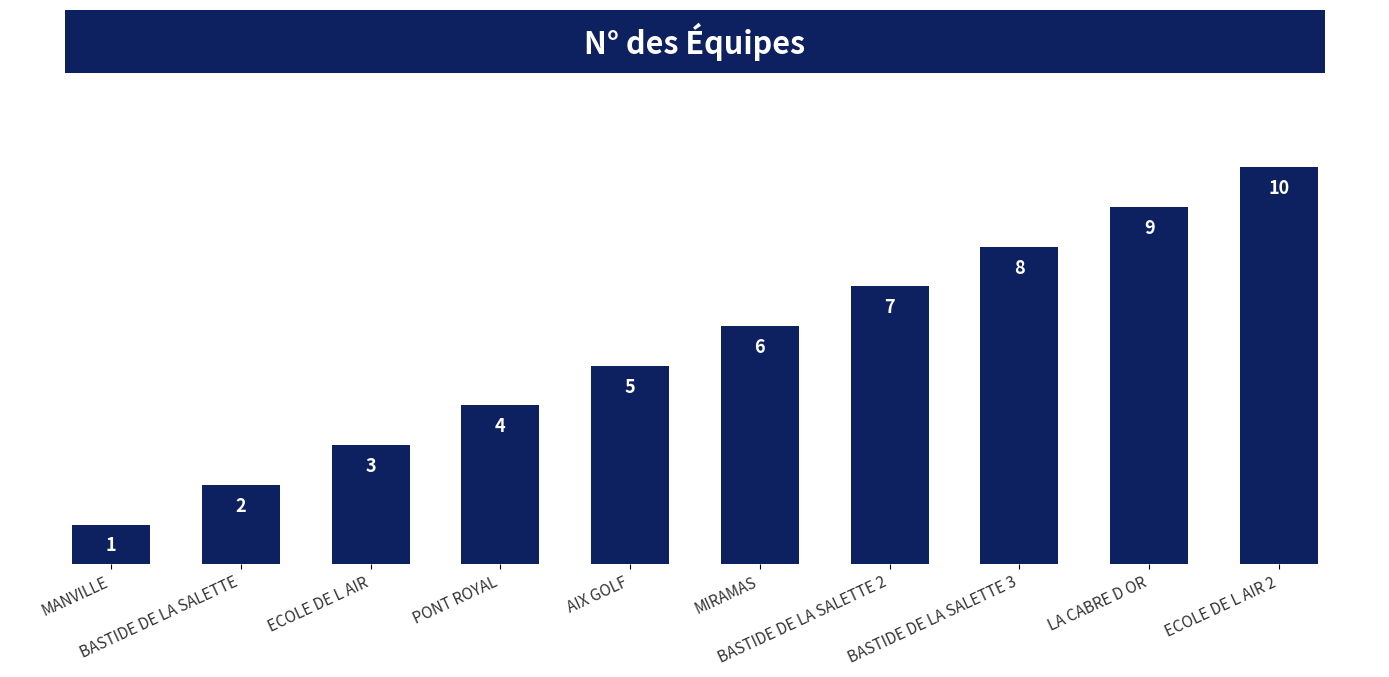

What is the value of the 6th bar from the left?

6